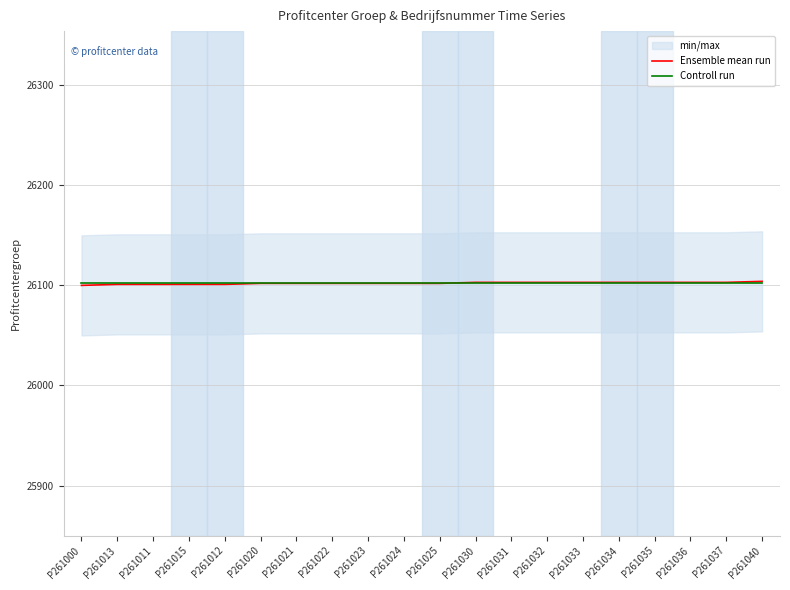

What value does the Ensemble mean run series have at P261000?

26100.0